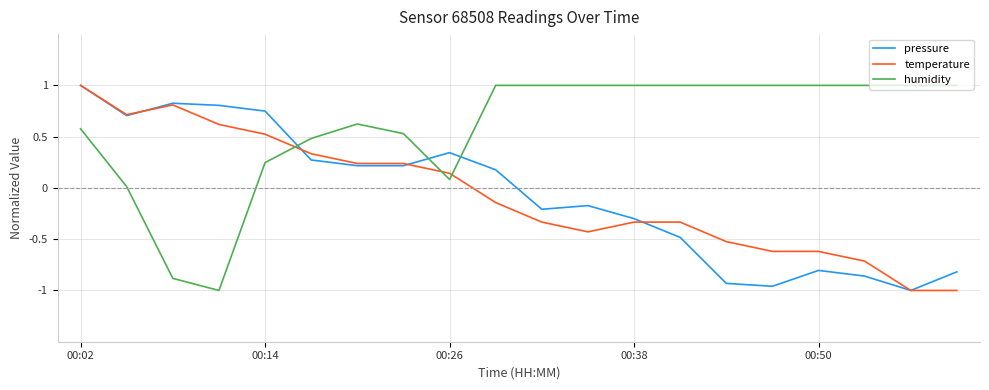

What is the maximum value shown in the chart?

1.0